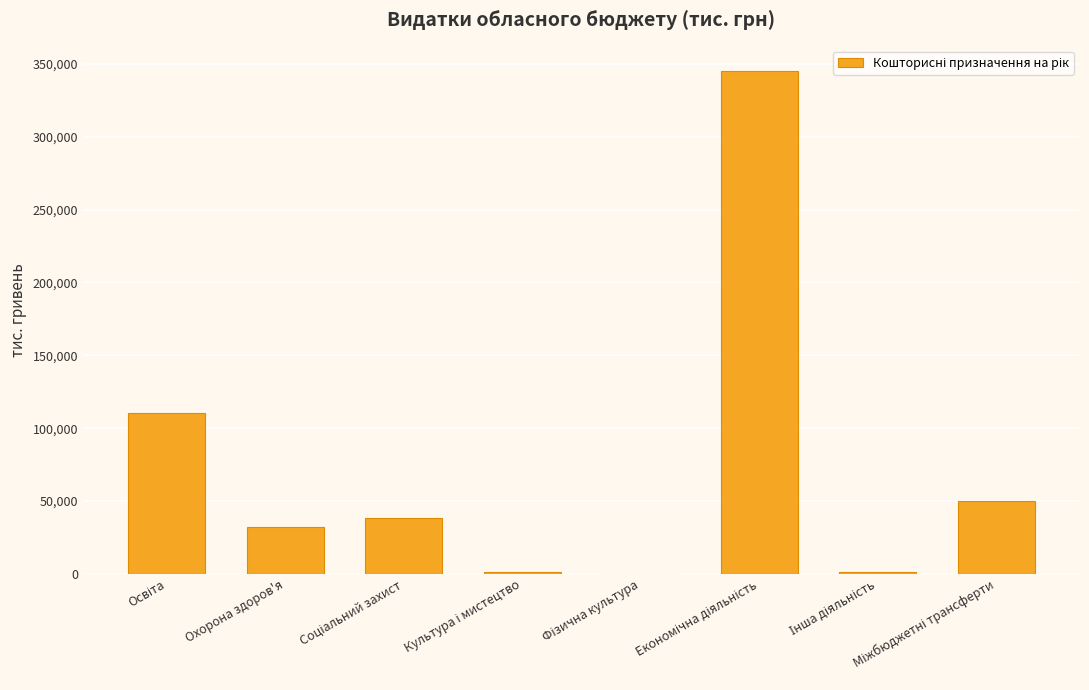

What is the sum of all values?

578405.1